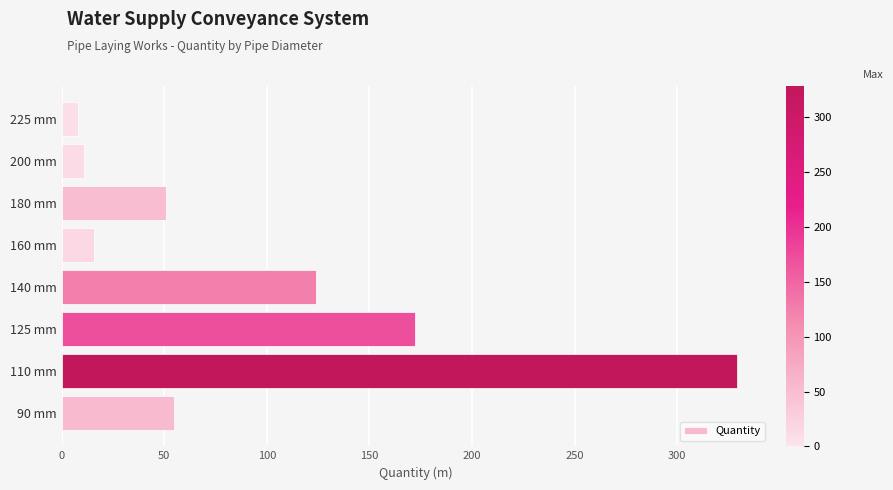

What is the difference between the second highest and minimum values?

164